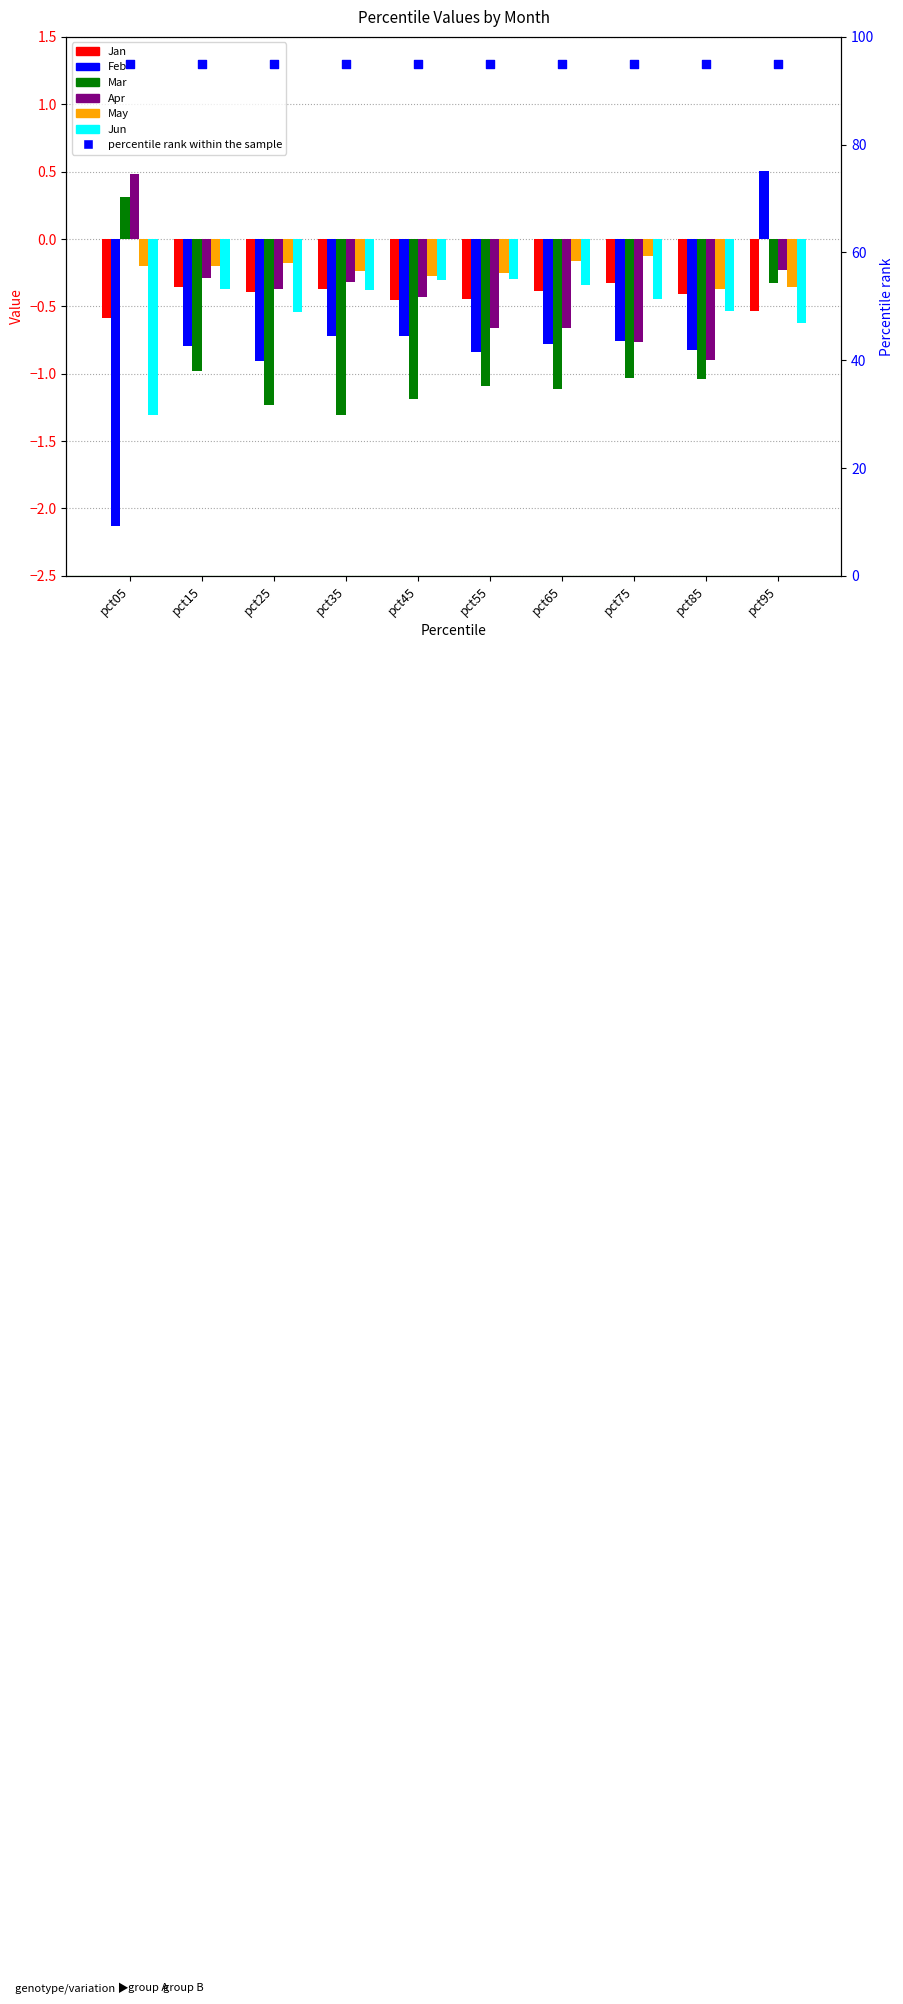

Which series contains the lowest Y value?

Feb